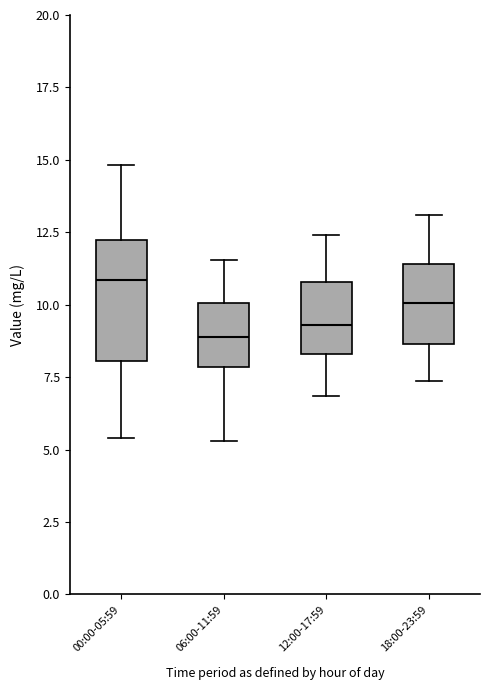

Which box has the highest median line?

00:00-05:59